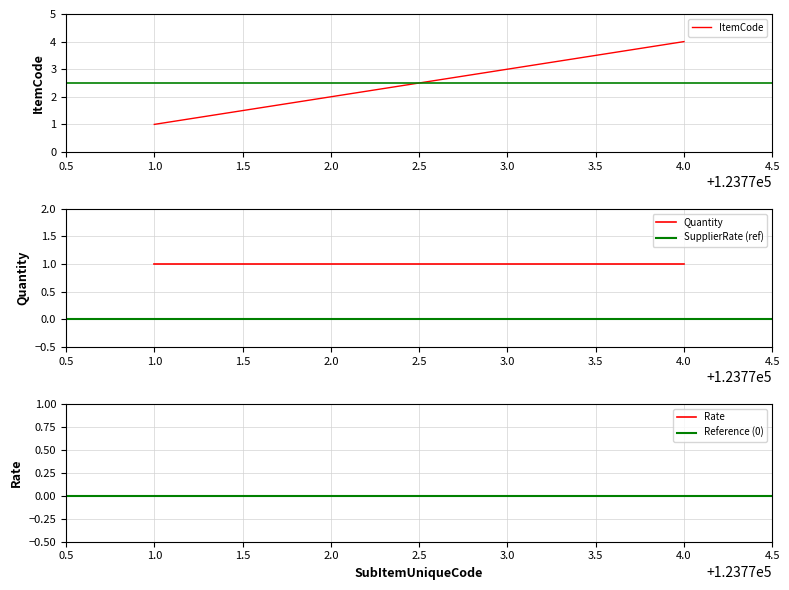

What is the total value across all series at 123774?

5